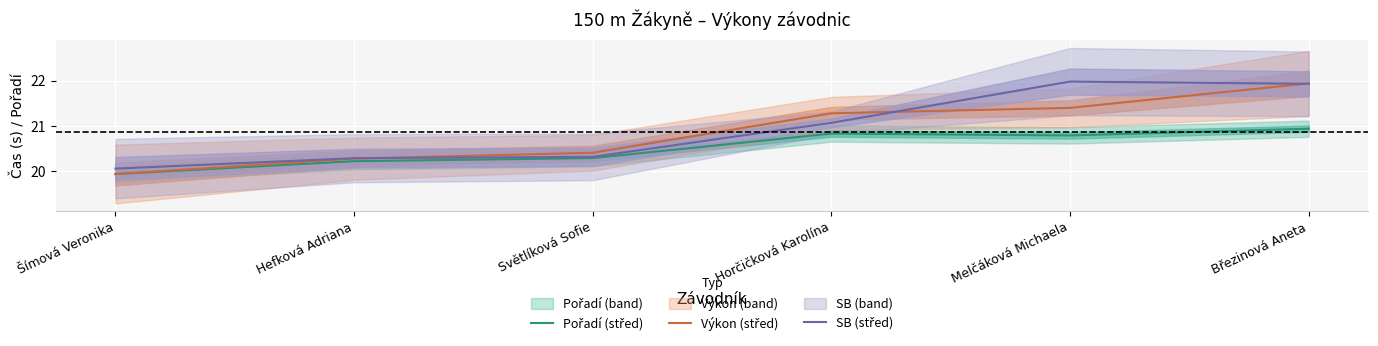

Between Hefková Adriana and Březinová Aneta, which series saw the biggest shift?

Výkon (střed)